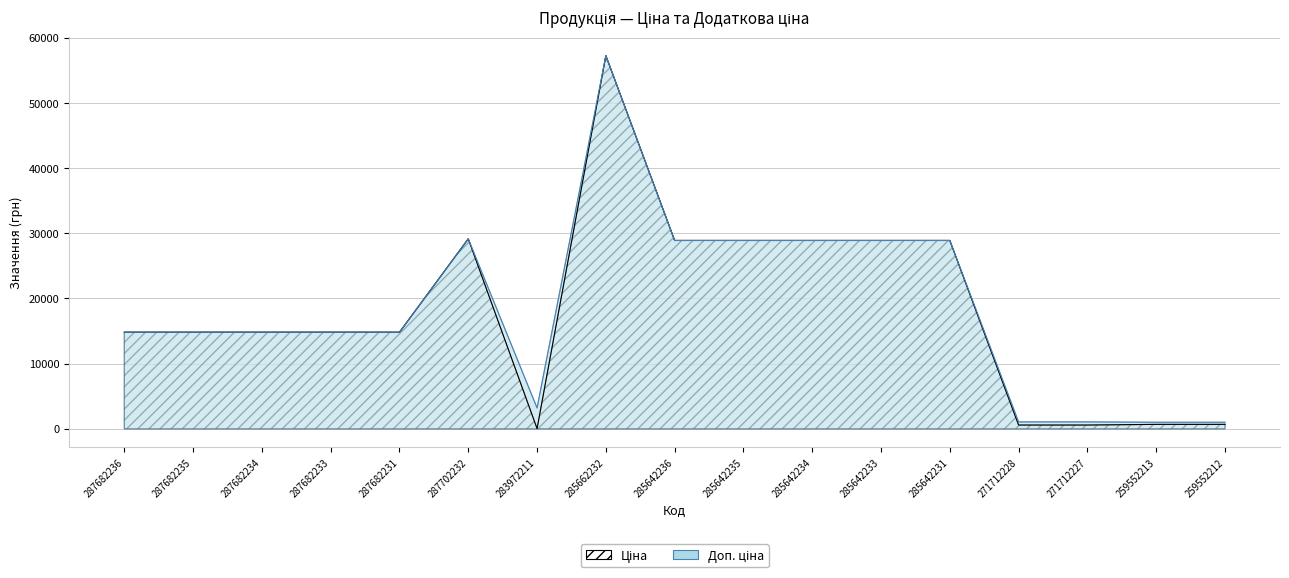

Which category has the lowest value across all series?

283972211